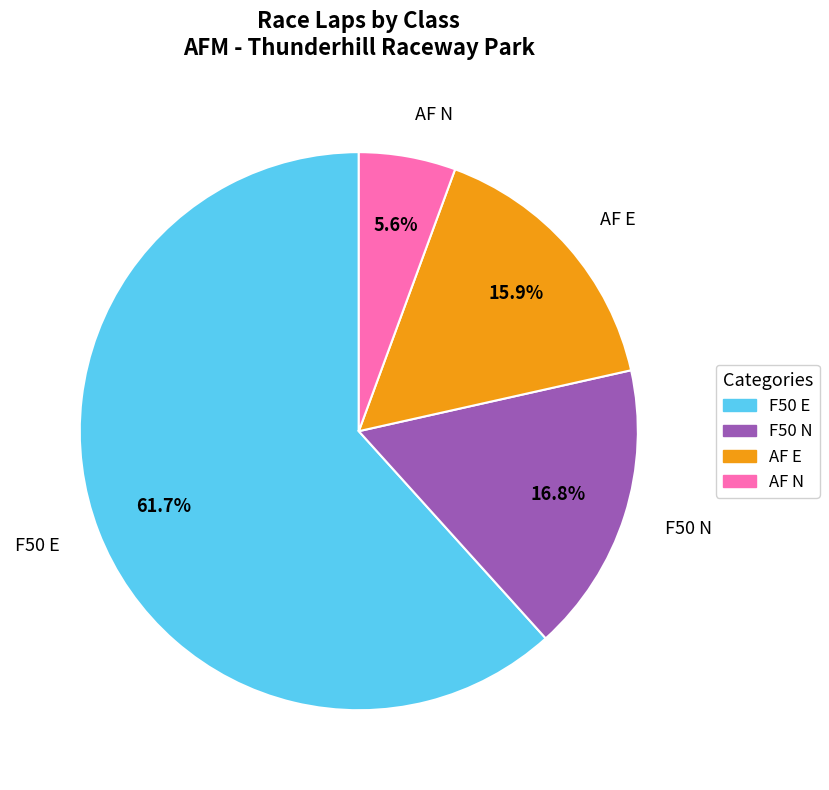

Which slice is the smallest?

AF N